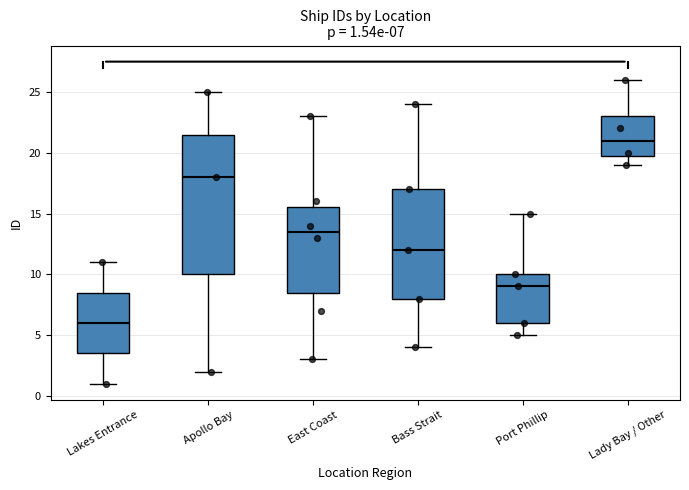

Which box is the tallest, from its lower edge to its upper edge?

Apollo Bay